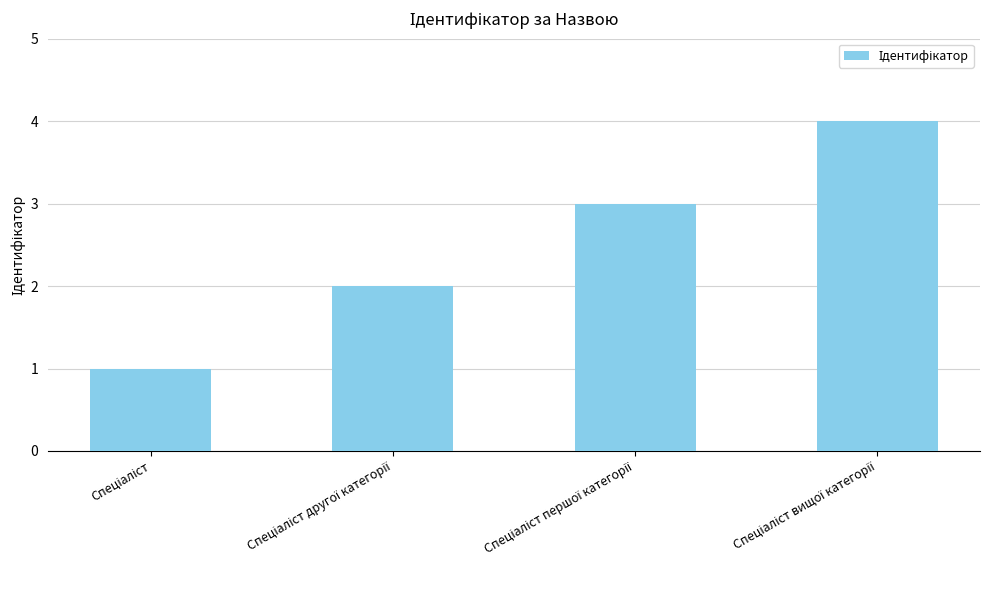

Does the chart contain any negative values?

No